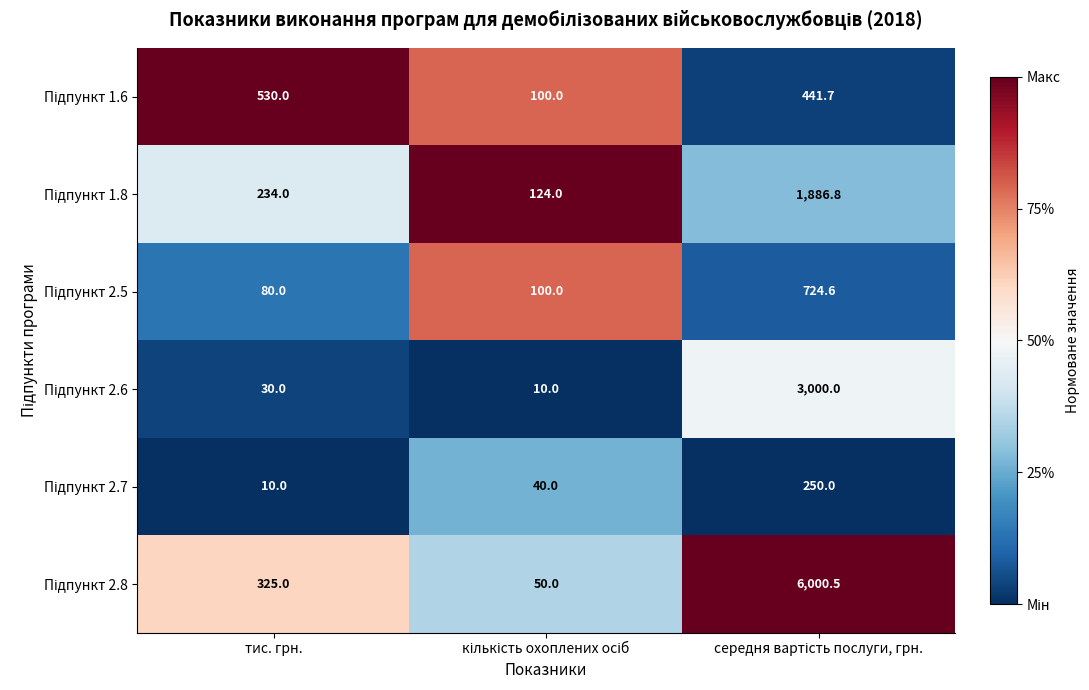

What is the total value across all series at тис. грн.?

1209.0